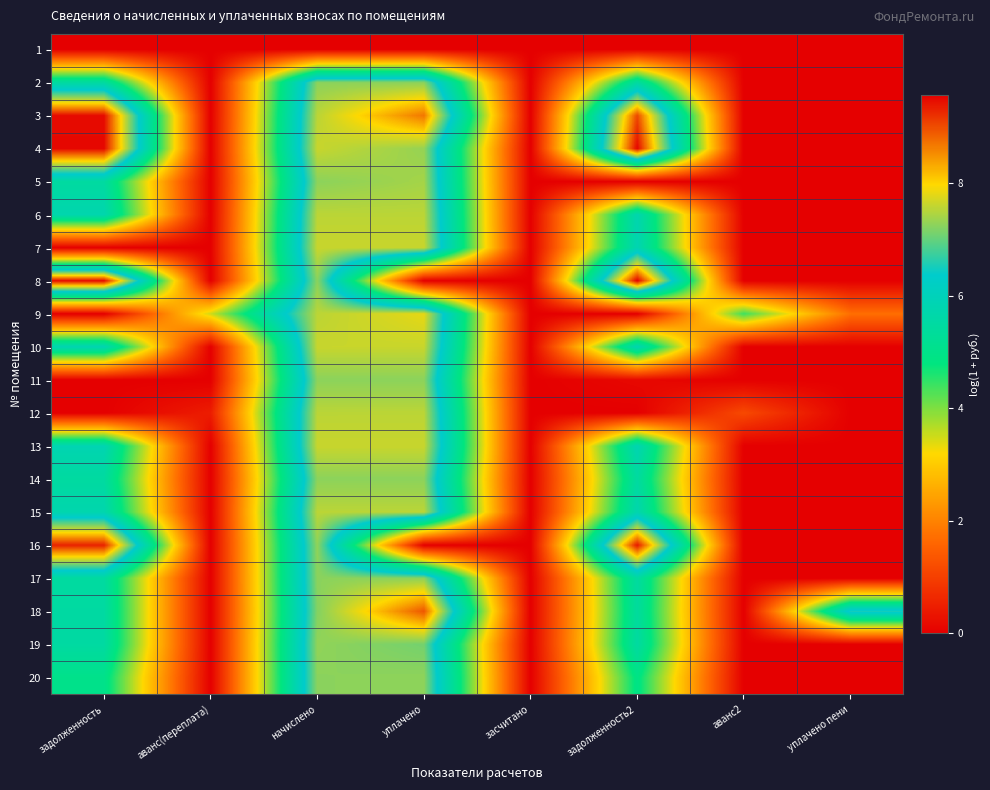

List the series in order of their peak value, highest first.

8, 4, 3, 16, 18, 9, 7, 10, 13, 12, 6, 15, 5, 19, 20, 2, 11, 14, 17, 1